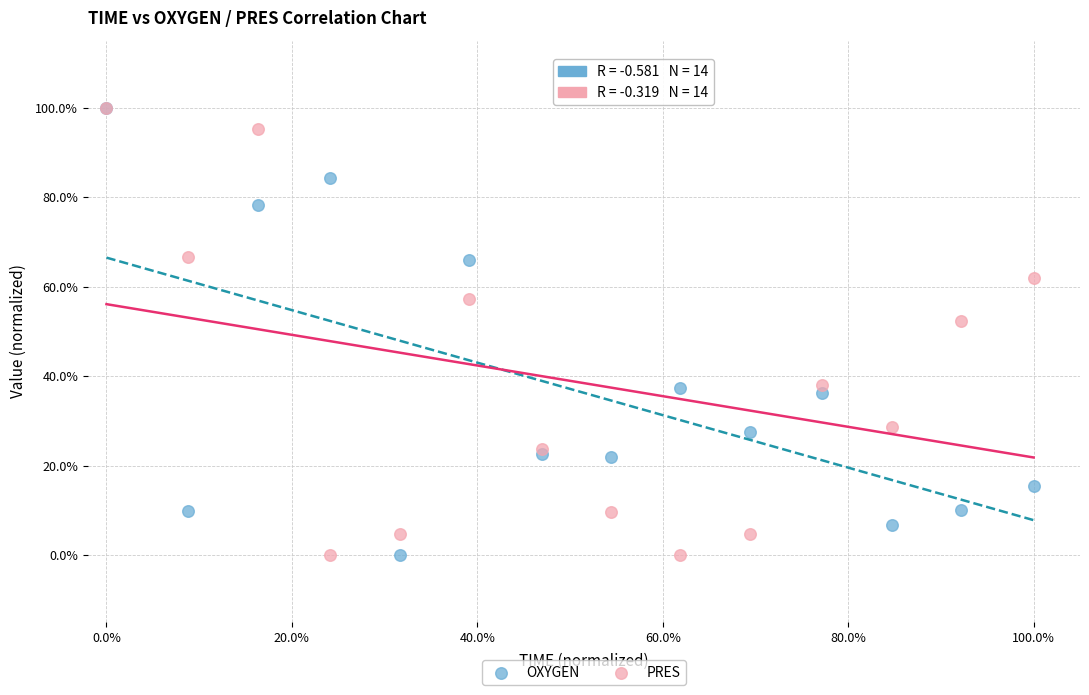

What are all the series names shown in the legend?

OXYGEN, PRES